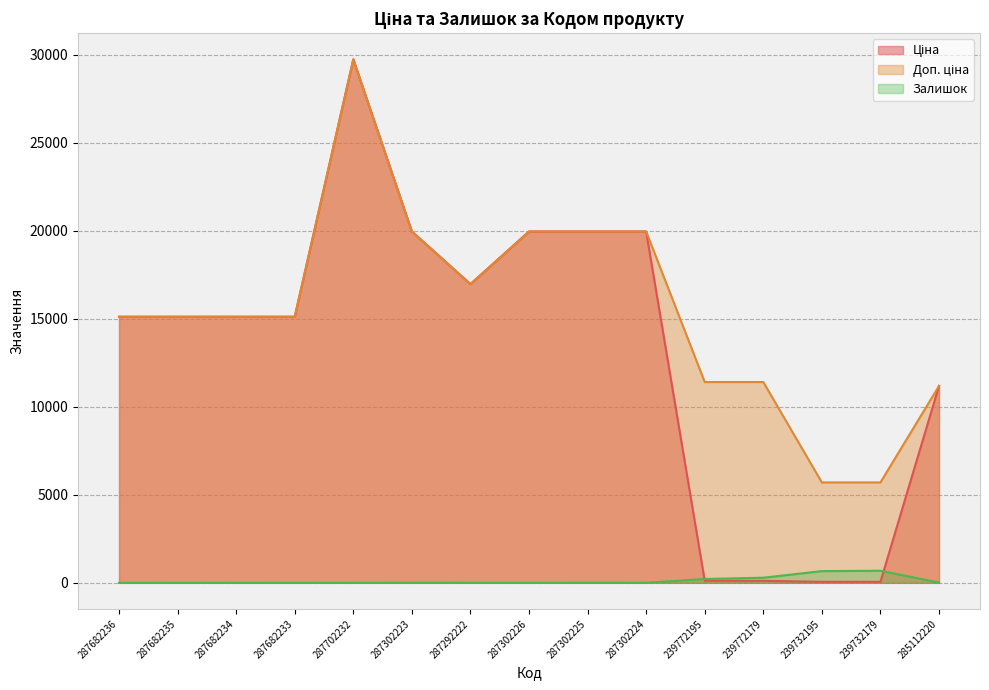

What is the average value of the Ціна series?

13239.4